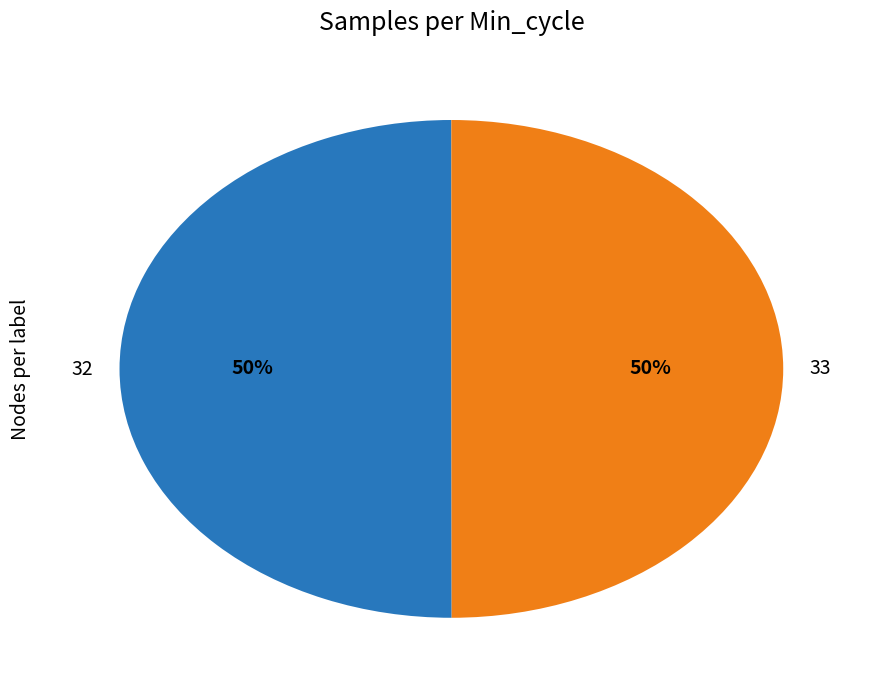

To the nearest percent, what percentage of the pie is 32?

50%